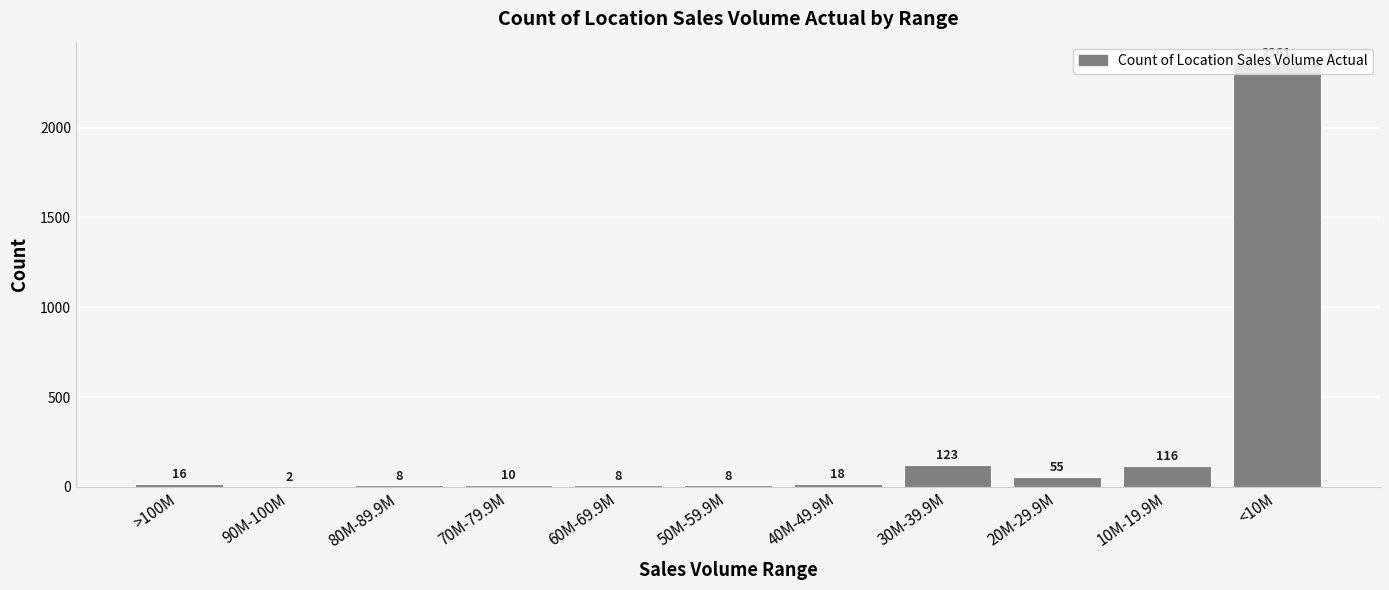

What is the sum of the values at 90M-100M and 50M-59.9M?

10